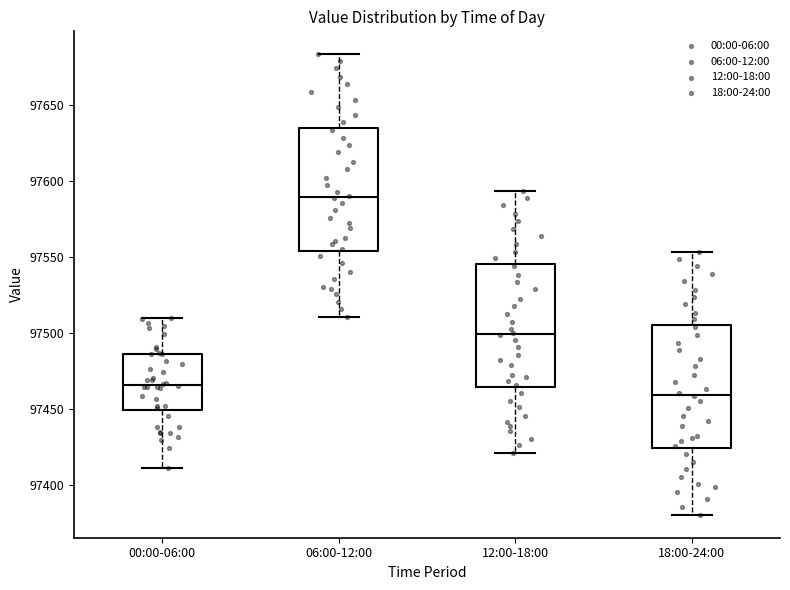

Where is the lower edge of the box for 18:00-24:00 on the y-axis? The values are not printed on the chart, so give them approximately, as read against the axis.

97425